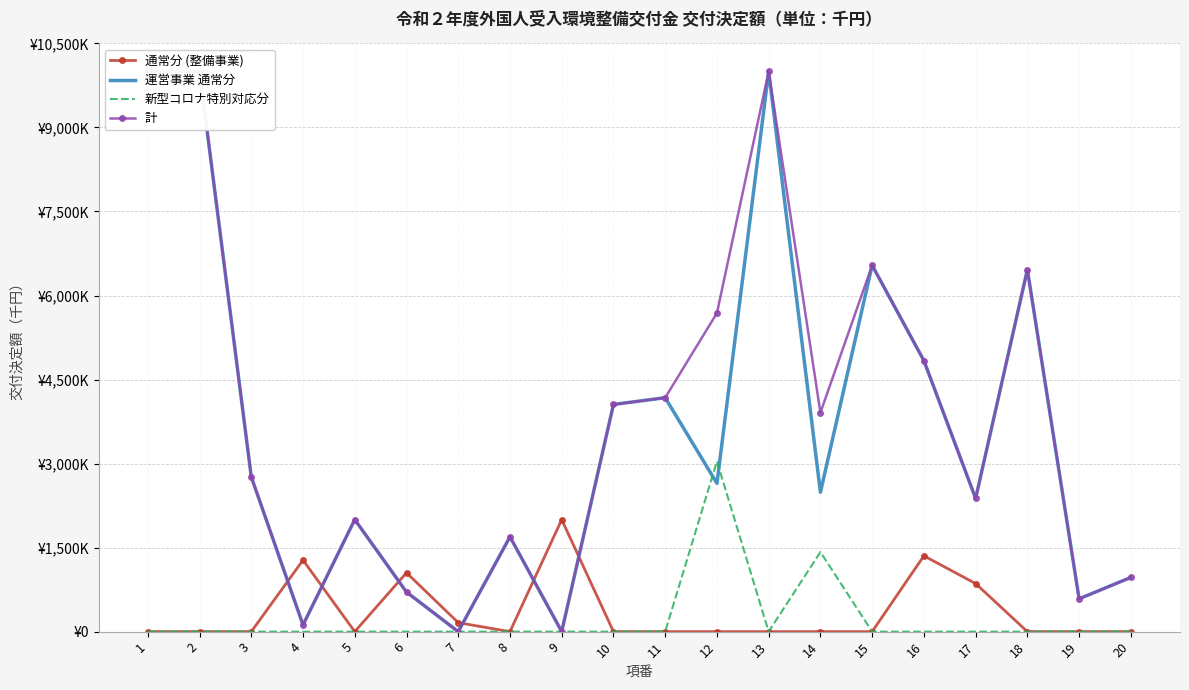

How many categories are shown in the chart?

20